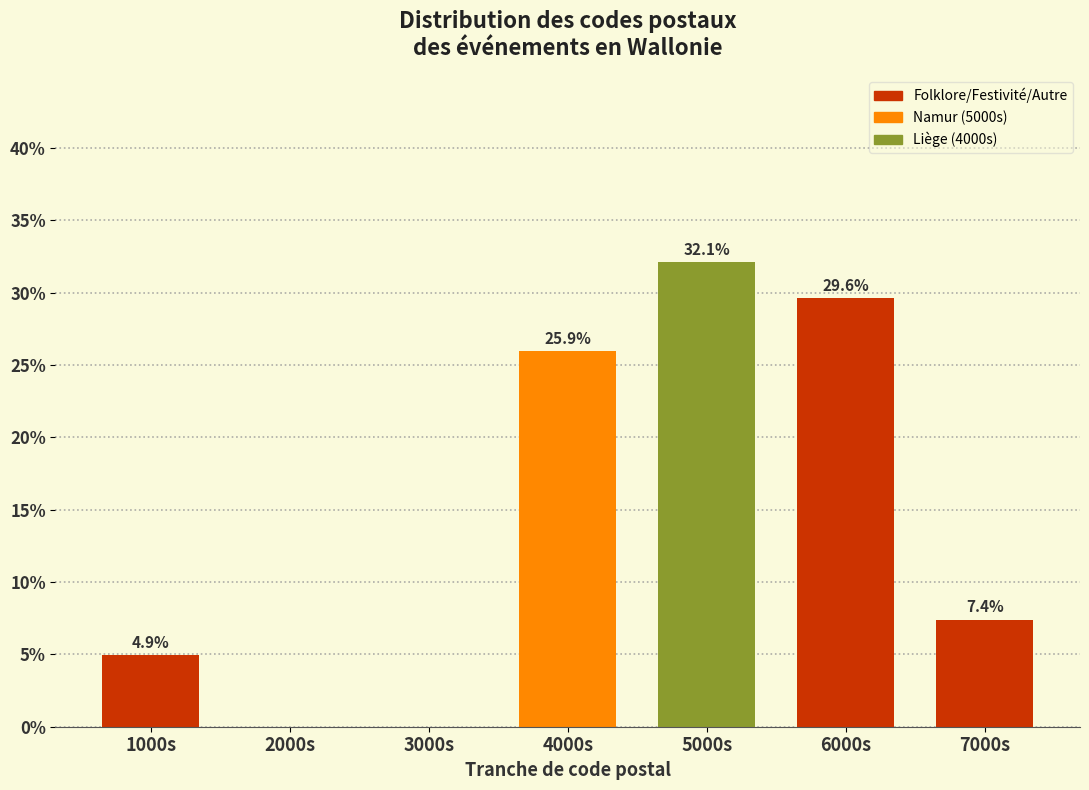

Reading left to right, transcribe all the data shown in this chart.

1000s=4.9	2000s=0.0	3000s=0.0	4000s=25.9	5000s=32.1	6000s=29.6	7000s=7.4